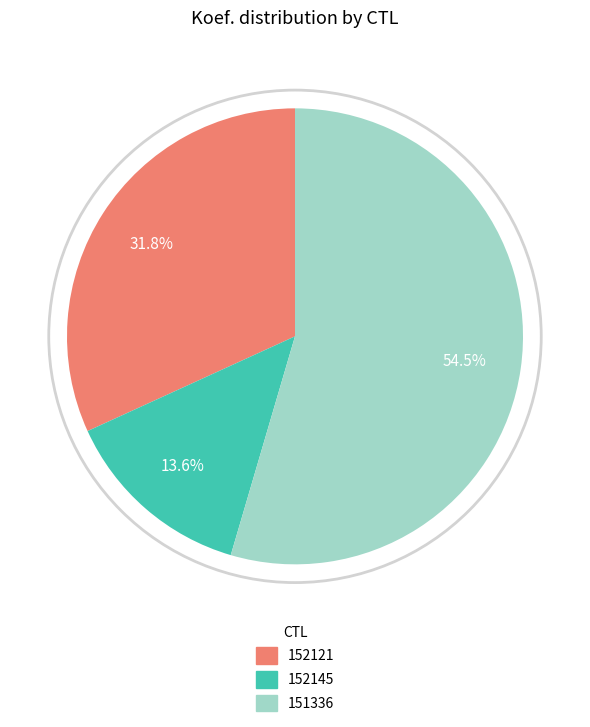

Rank the categories by value from lowest to highest.

152145, 152121, 151336